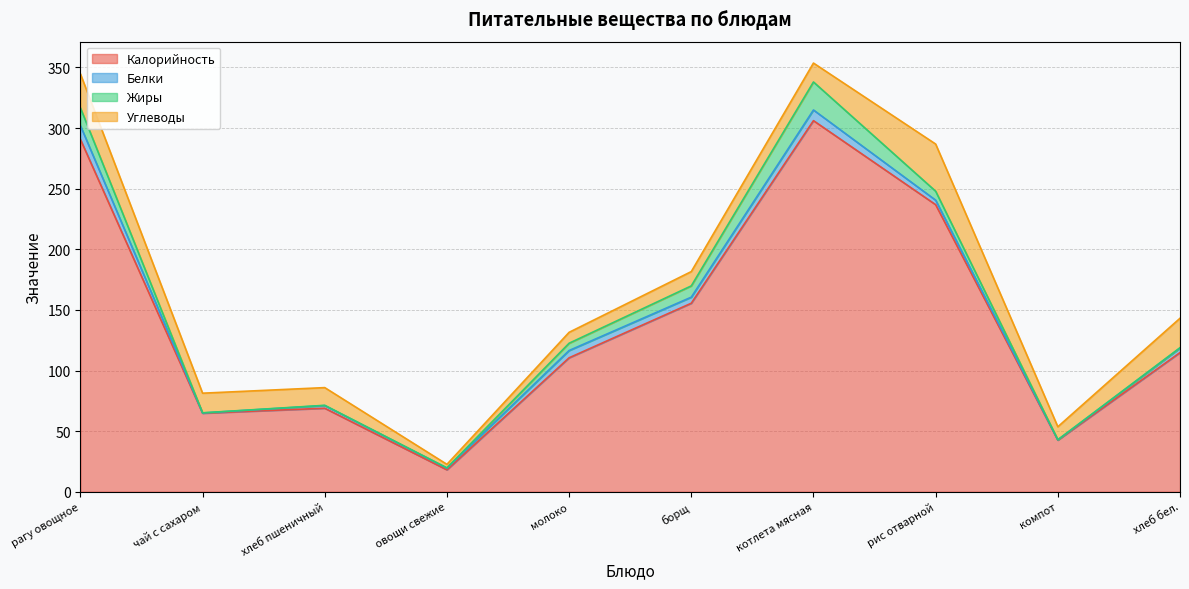

The value of Калорийность at рагу овощное is 290.7. True or false?

True